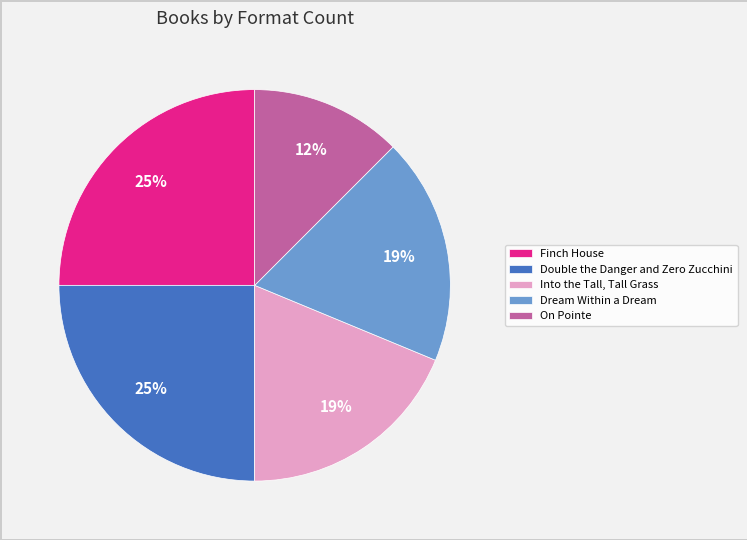

Combined, do Into the Tall, Tall Grass and Finch House account for over 50%?

No